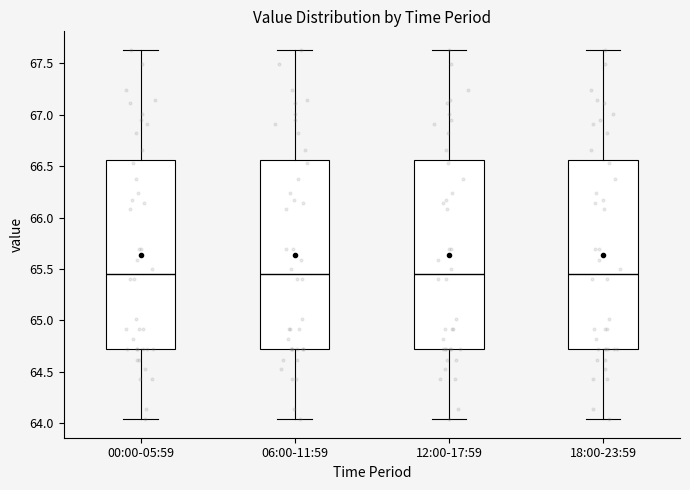

Reading left to right, transcribe this box plot: for each box, give where its median line is, the range the box spans, and where its two whiskers end, as read against the y-axis. The values are not printed on the chart, so give them approximately, as read against the axis.

00:00-05:59: median 65.45, box 64.70 to 66.55, whiskers 64.05 to 67.65
06:00-11:59: median 65.45, box 64.70 to 66.55, whiskers 64.05 to 67.65
12:00-17:59: median 65.45, box 64.70 to 66.55, whiskers 64.05 to 67.65
18:00-23:59: median 65.45, box 64.70 to 66.55, whiskers 64.05 to 67.65